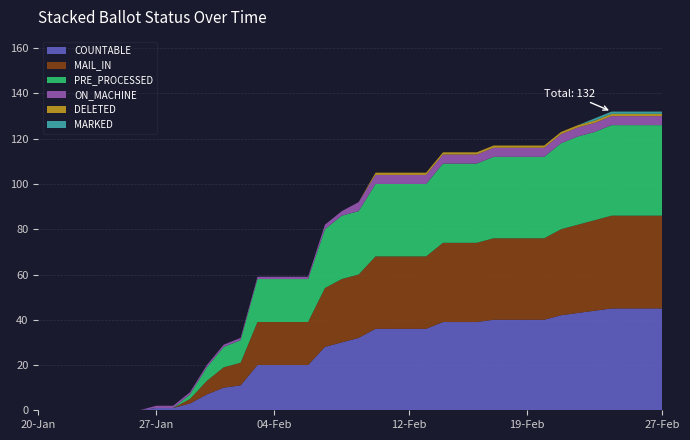

Reading left to right, list all the values displayed in this chart.

COUNTABLE: 0	0	0	0	0	0	0	1	1	3	7	10	11	20	20	20	20	28	30	32	36	36	36	36	39	39	39	40	40	40	40	42	43	44	45	45	45	45
MAIL_IN: 0	0	0	0	0	0	0	0	0	2	6	9	10	19	19	19	19	26	28	28	32	32	32	32	35	35	35	36	36	36	36	38	39	40	41	41	41	41
PRE_PROCESSED: 0	0	0	0	0	0	0	0	0	2	6	9	10	19	19	19	19	26	28	28	32	32	32	32	35	35	35	36	36	36	36	38	39	39	40	40	40	40
ON_MACHINE: 0	0	0	0	0	0	0	1	1	1	1	1	1	1	1	1	1	2	2	4	4	4	4	4	4	4	4	4	4	4	4	4	4	4	4	4	4	4
DELETED: 0	0	0	0	0	0	0	0	0	0	0	0	0	0	0	0	0	0	0	0	1	1	1	1	1	1	1	1	1	1	1	1	1	1	1	1	1	1
MARKED: 0	0	0	0	0	0	0	0	0	0	0	0	0	0	0	0	0	0	0	0	0	0	0	0	0	0	0	0	0	0	0	0	0	1	1	1	1	1